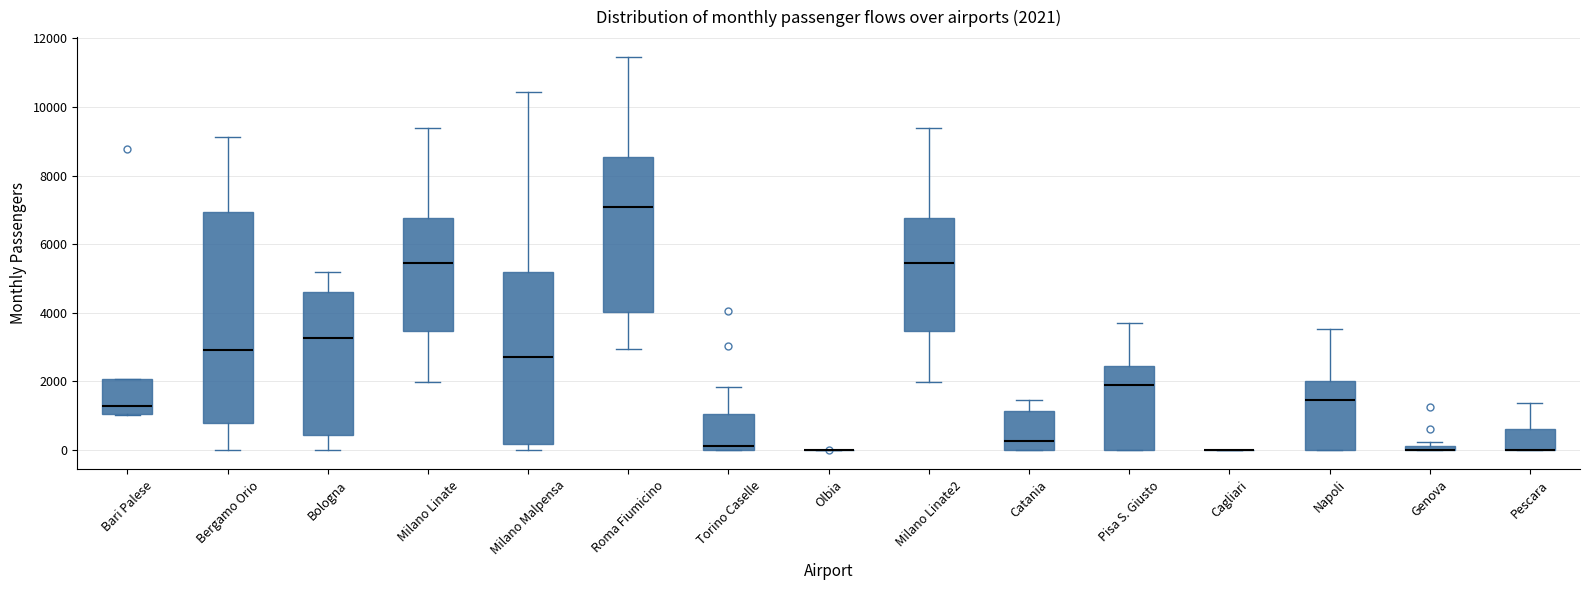

Comparing the boxes themselves (not the whiskers), which one is the tallest?

Bergamo Orio